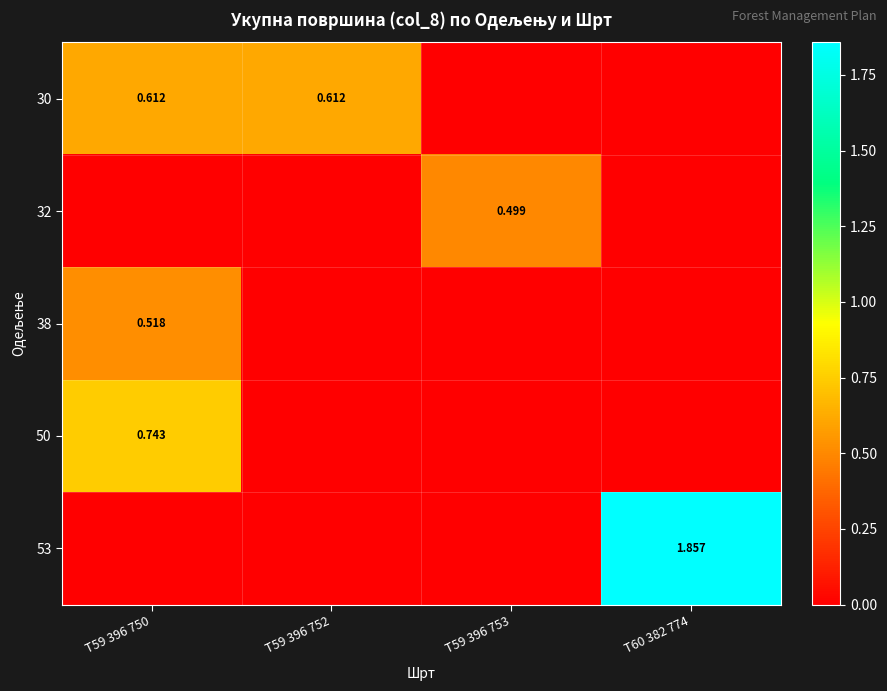

Which series has the largest total across all categories?

53